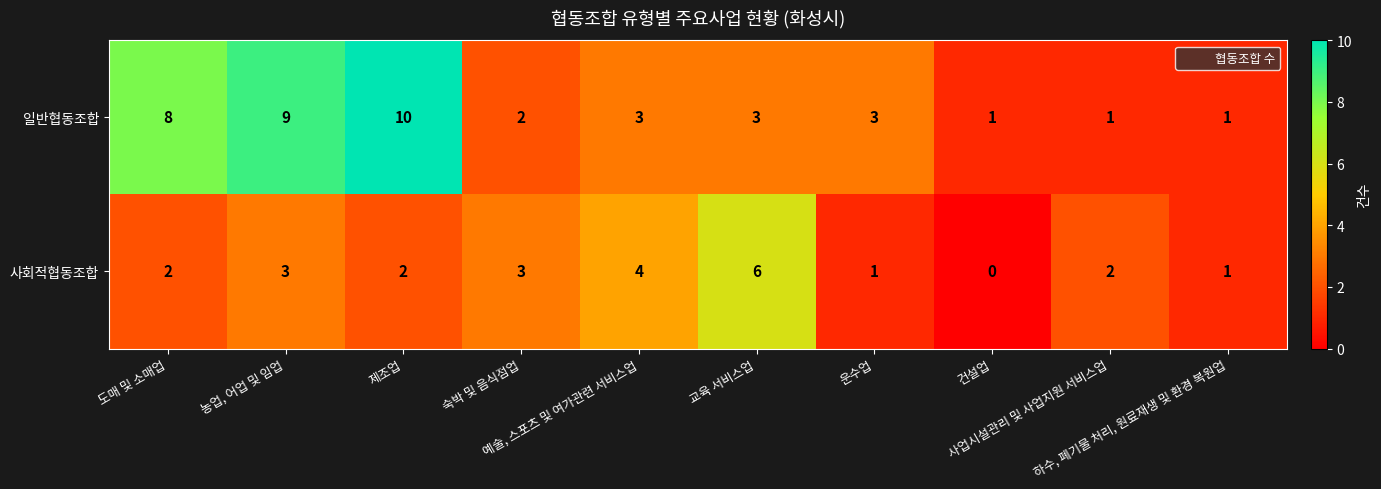

How many distinct data groups are displayed?

2